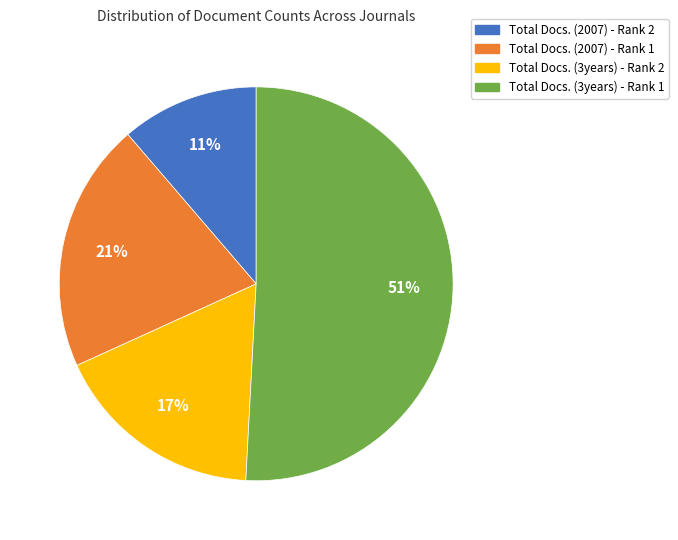

Is the sum of Total Docs. (3years) - Rank 1 and Total Docs. (2007) - Rank 1 greater than half?

Yes